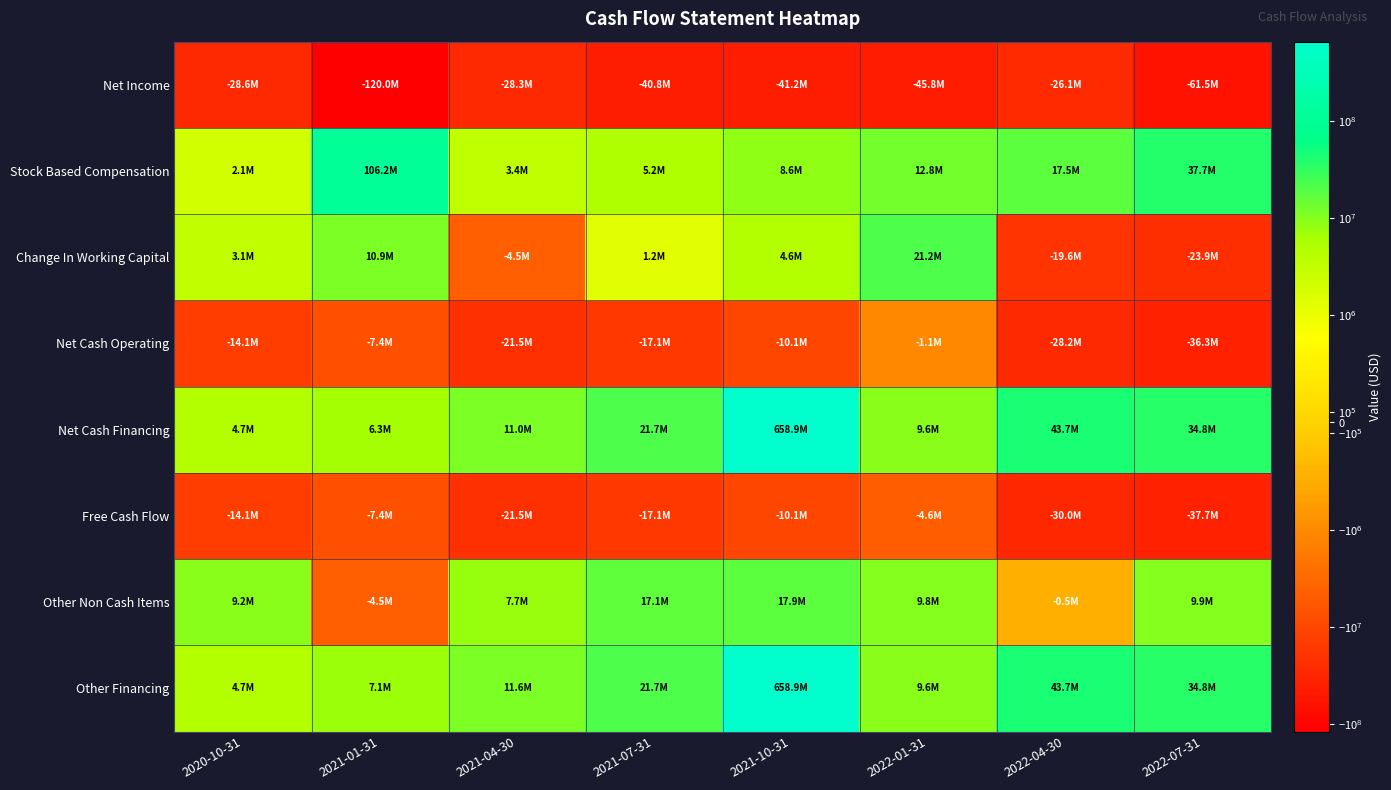

How many categories are shown in the chart?

8